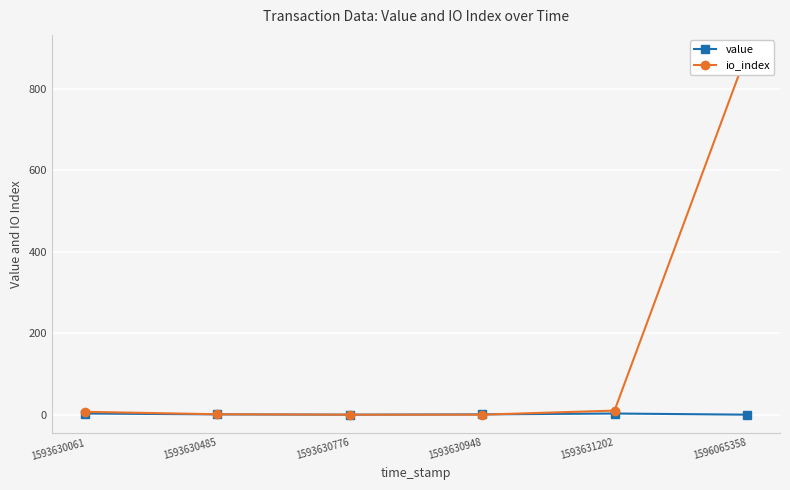

Rank the series at 1593630948 from lowest to highest value.

io_index, value